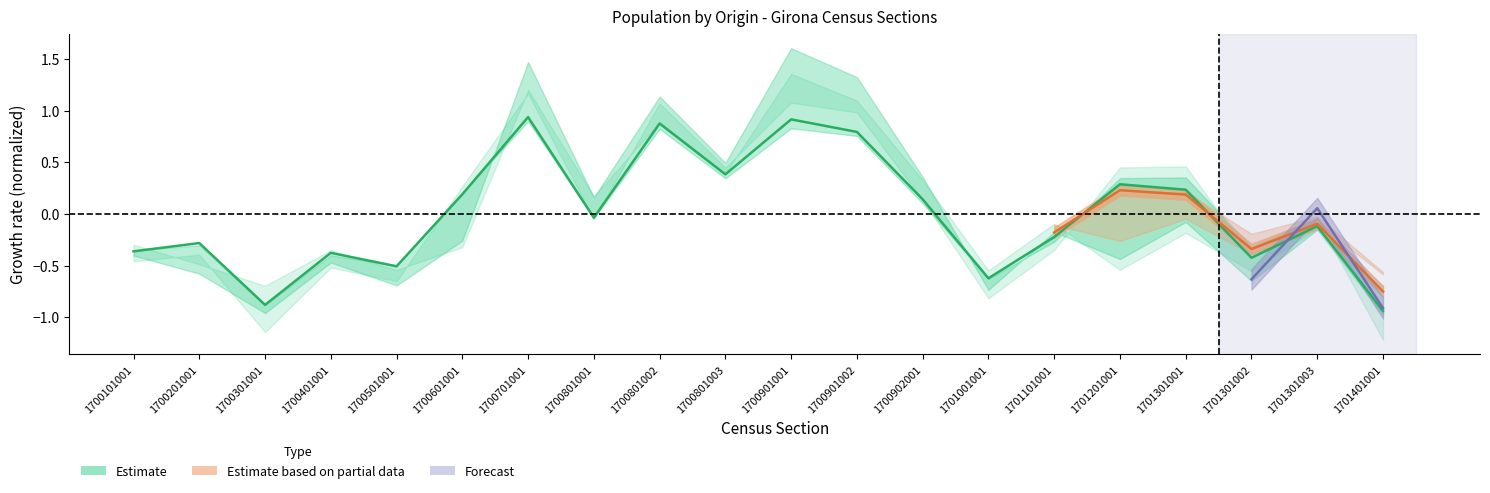

What is the value of the 4th point from the left?

-0.4